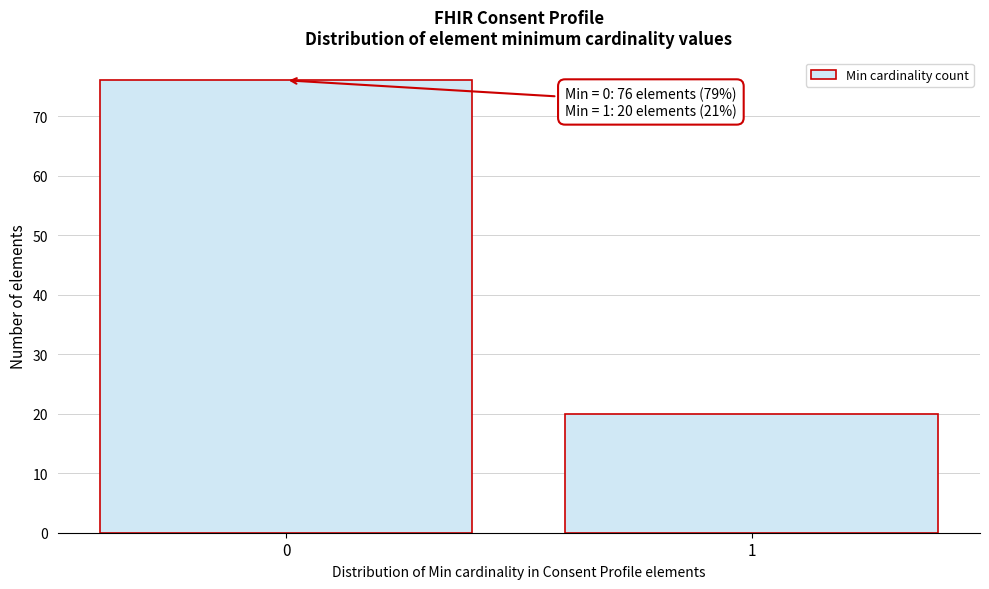

Reading left to right, what are all the values shown in this chart?

0=76	1=20